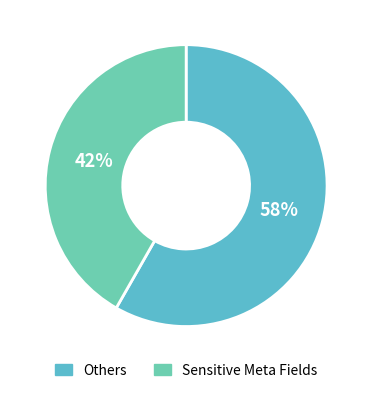

How many segments does this pie chart have?

2